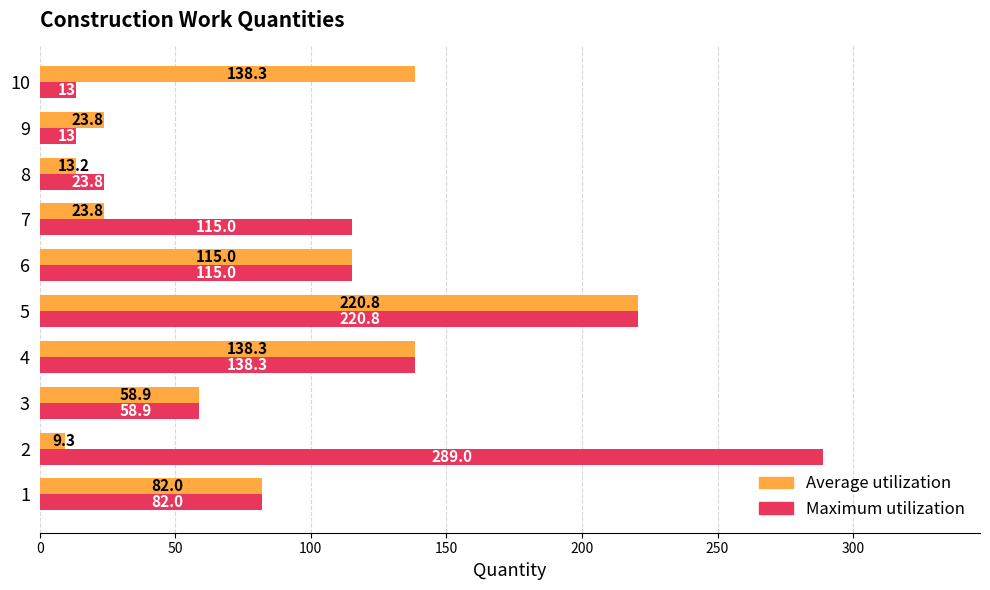

What is the difference between the maximum and second lowest values in the Average utilization series?

207.6